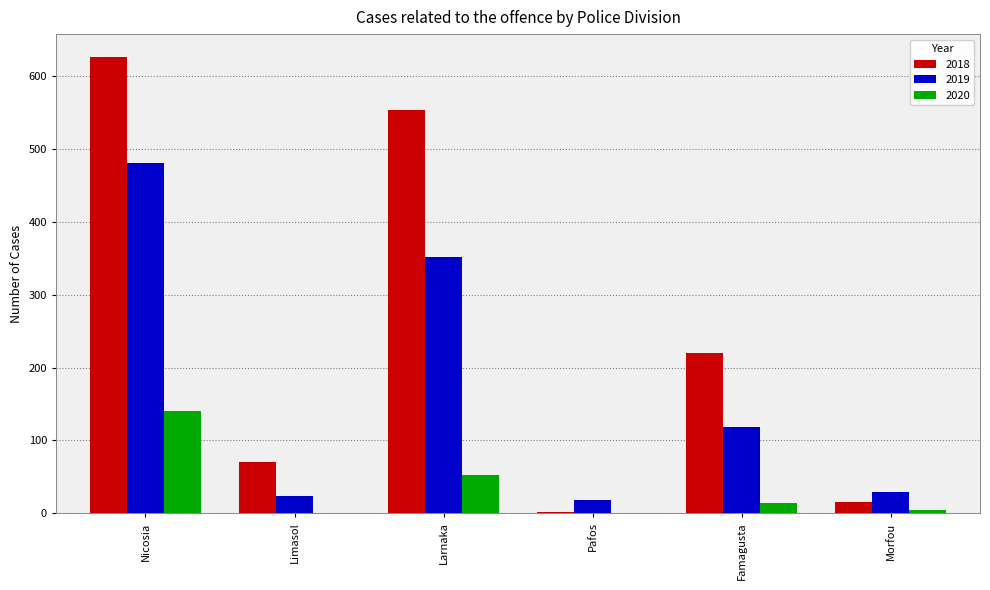

How many data points does each series have?

6